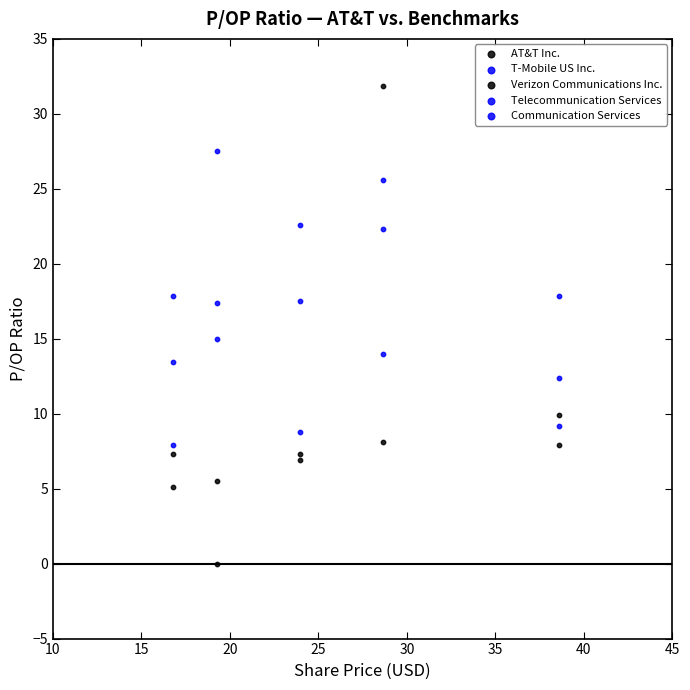

How many points are shown in the scatter plot?

25